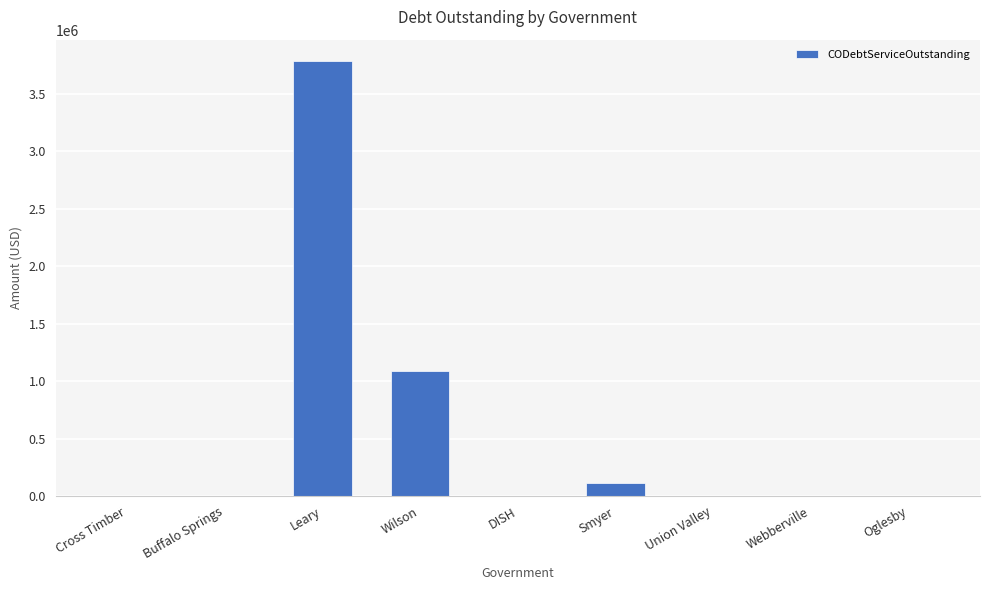

The chart shows a value of 1304943.6 at Cross Timber. True or false?

False